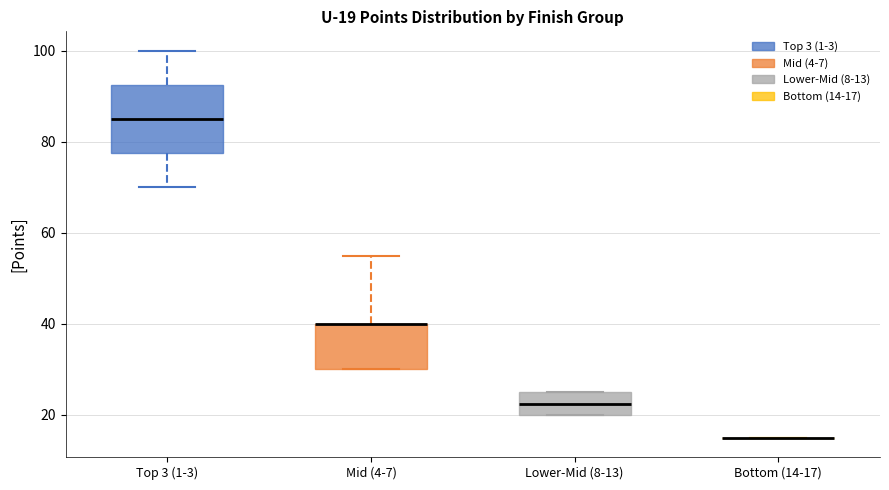

Which box is the tallest, from its lower edge to its upper edge?

Top 3 (1-3)